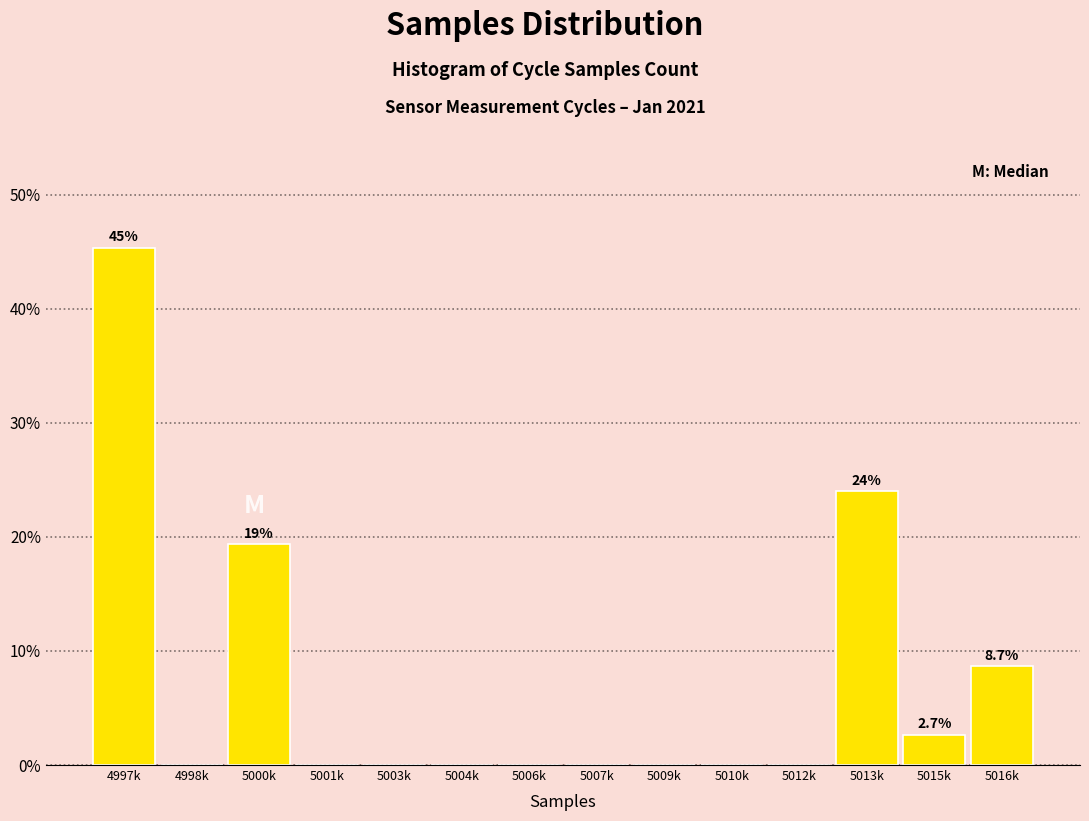

Reading left to right, transcribe all the data shown in this chart.

4997k=45.3	4998k=0.0	5000k=19.3	5001k=0.0	5003k=0.0	5004k=0.0	5006k=0.0	5007k=0.0	5009k=0.0	5010k=0.0	5012k=0.0	5013k=24.0	5015k=2.7	5016k=8.7